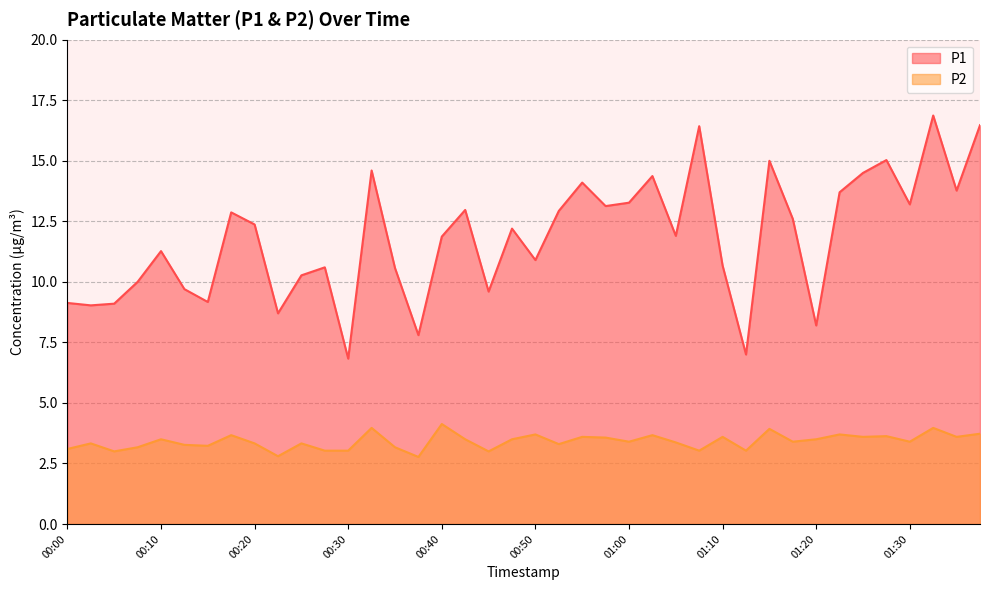

What is the minimum value for P1?

6.8